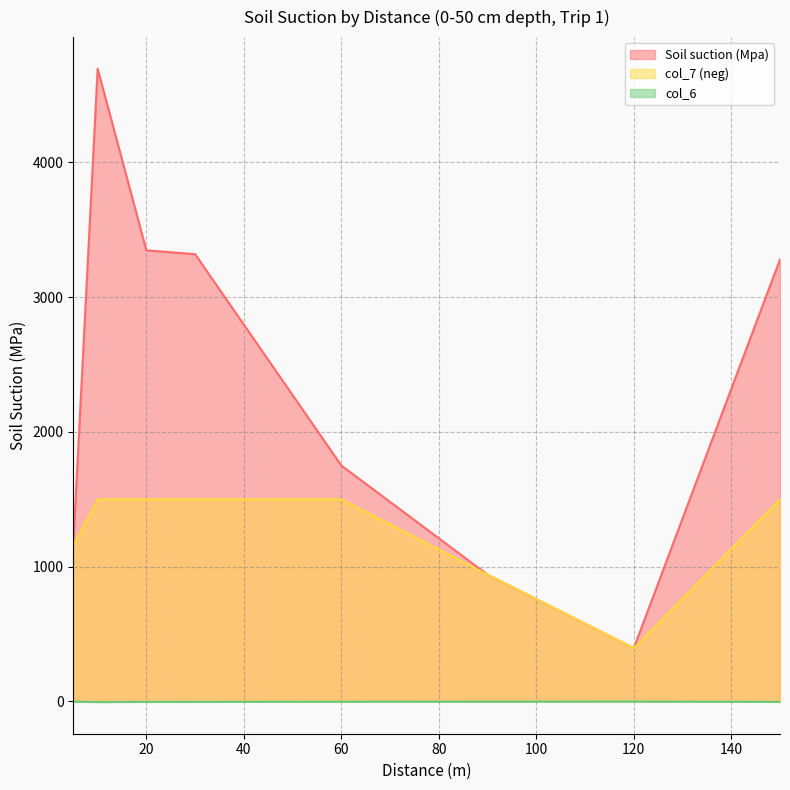

What is the difference between the maximum and minimum values in the col_6 series?

4.3